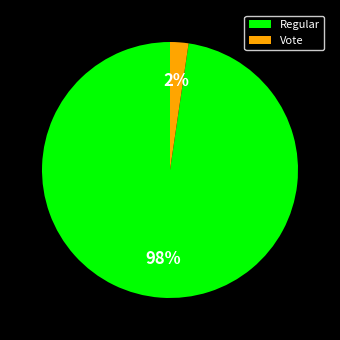

Is it true that Vote is 2% of the pie?

True